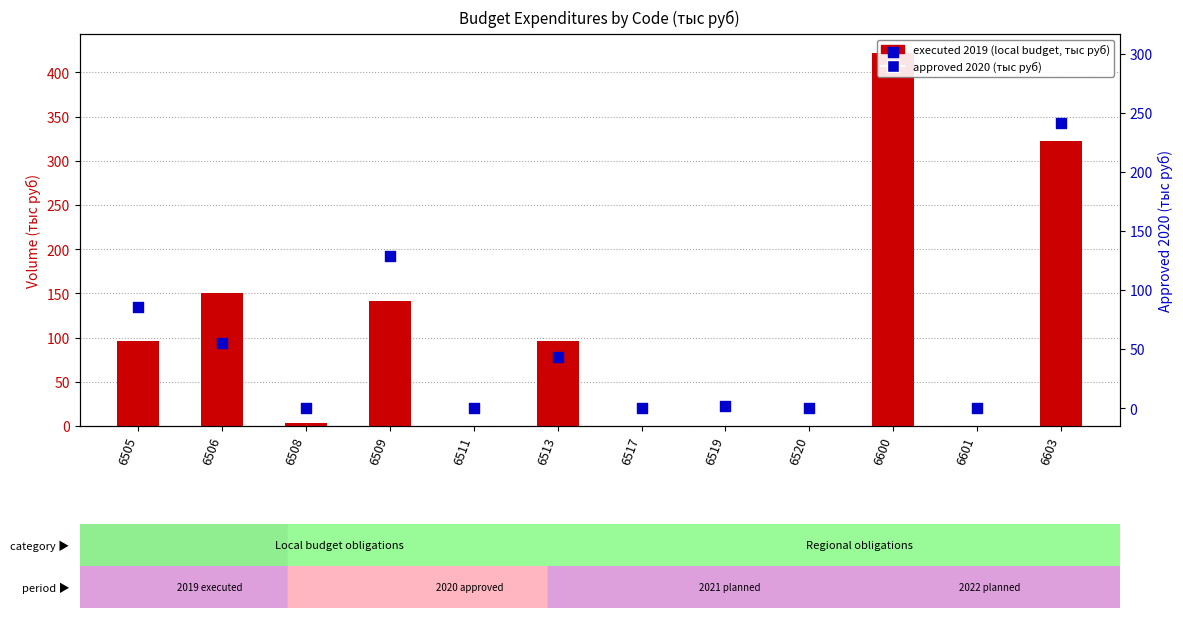

Which series has the widest spread of Y values?

executed 2019